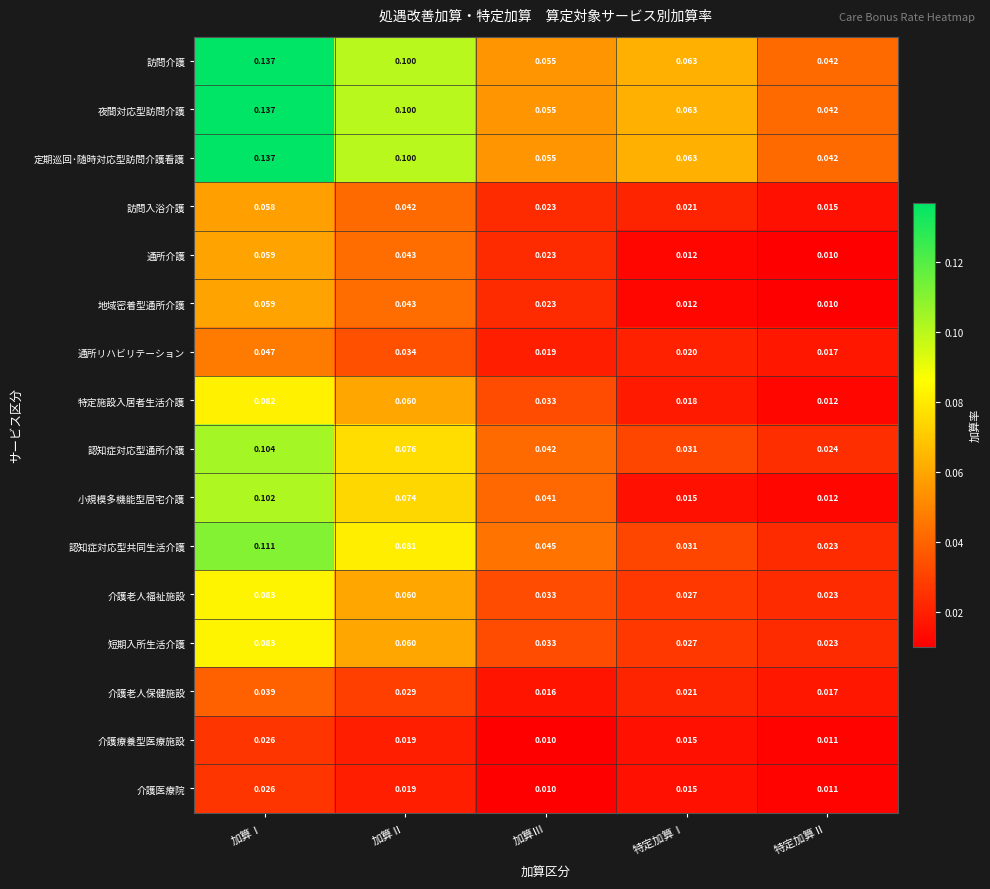

Rank the categories by 特定施設入居者生活介護 value from lowest to highest.

特定加算Ⅱ, 特定加算Ⅰ, 加算Ⅲ, 加算Ⅱ, 加算Ⅰ